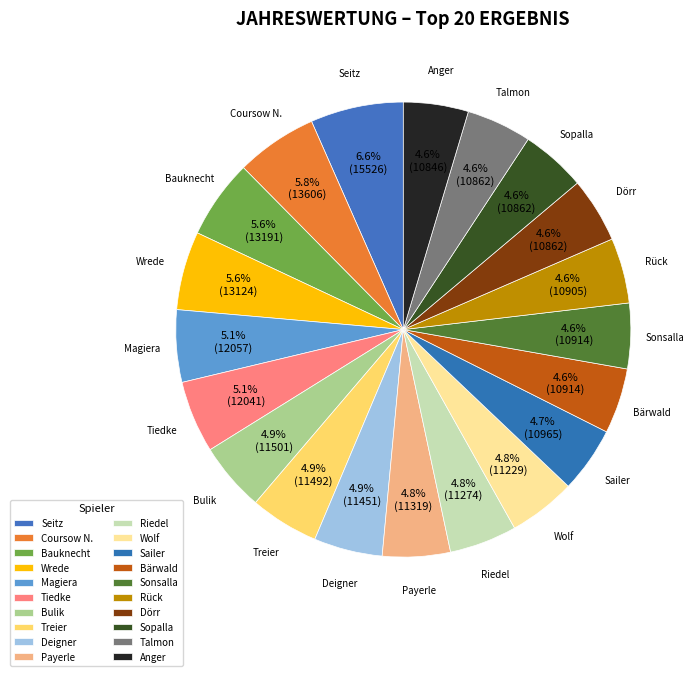

How many slices are in this pie chart?

20